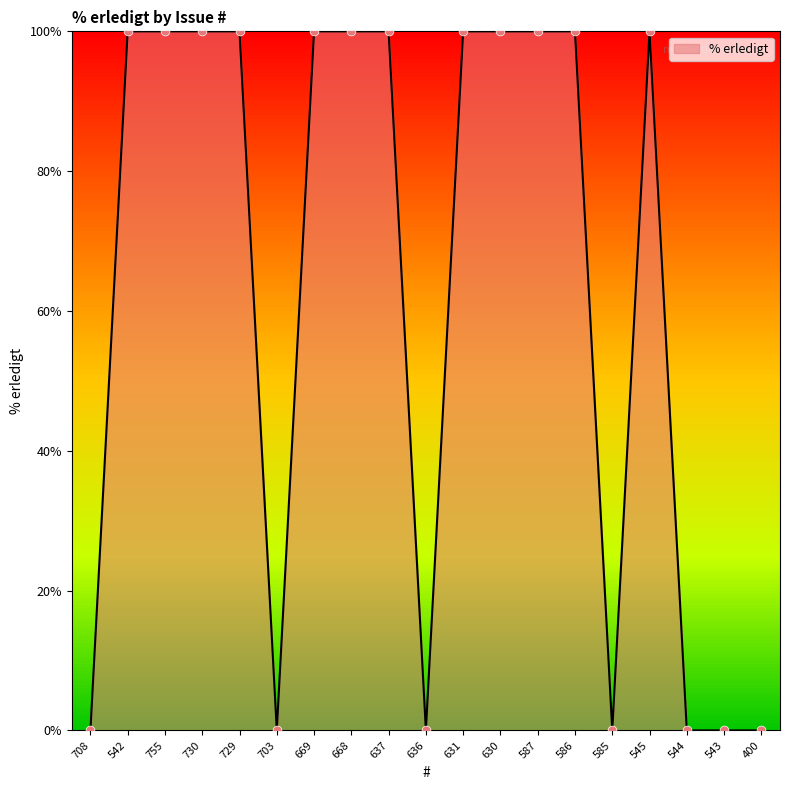

Which has a higher value, 630 or 585?

630